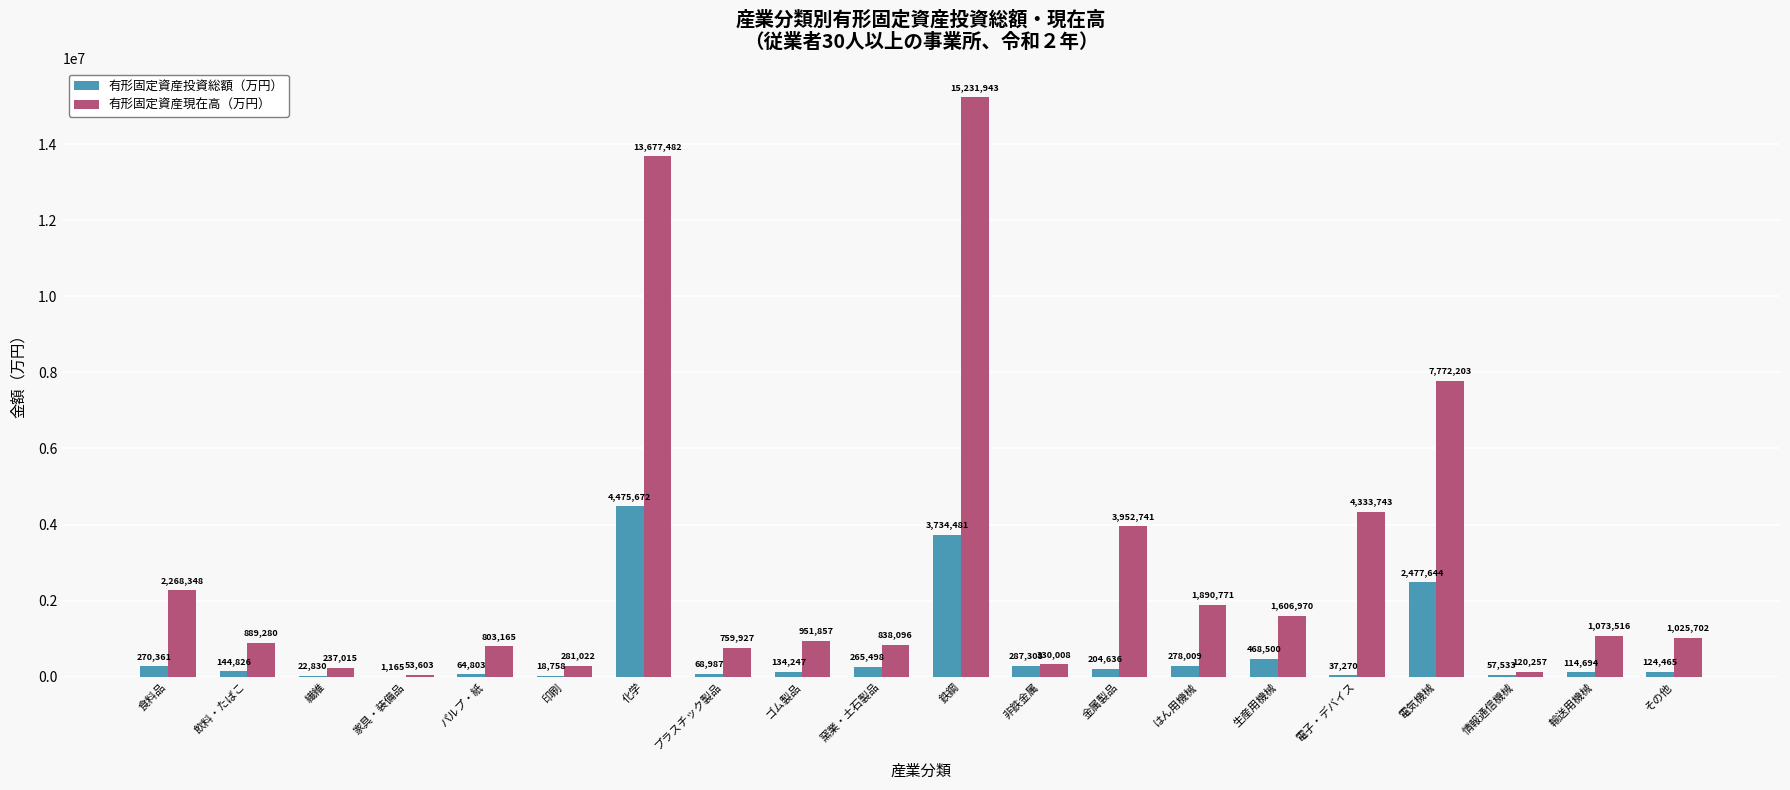

The 有形固定資産現在高（万円） series shows 845614 at 金属製品. True or false?

False